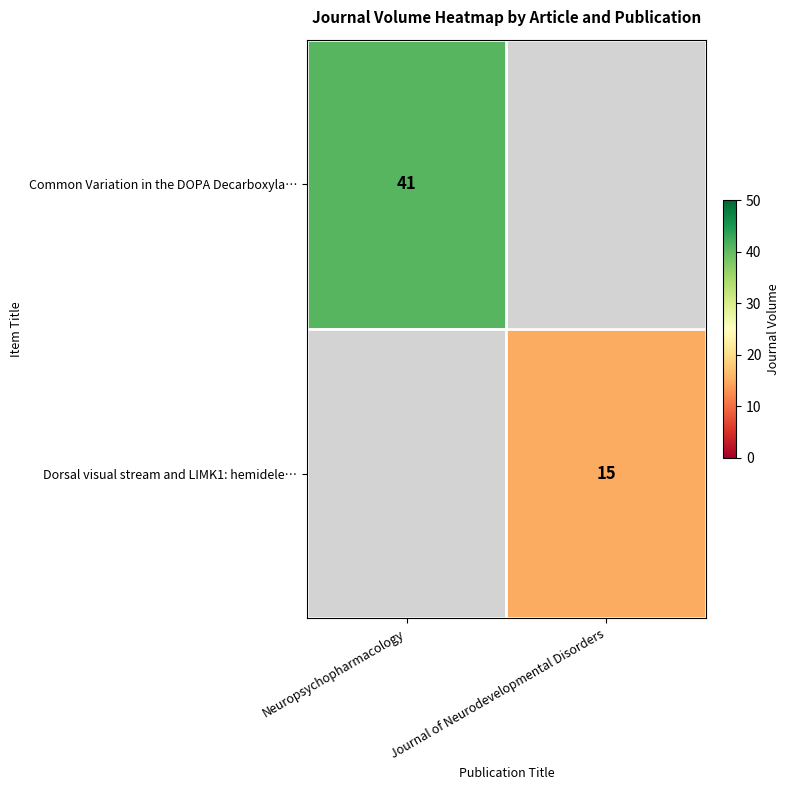

Is it true that Dorsal visual stream and LIMK1: hemidele… equals 6 at Journal of Neurodevelopmental Disorders?

False